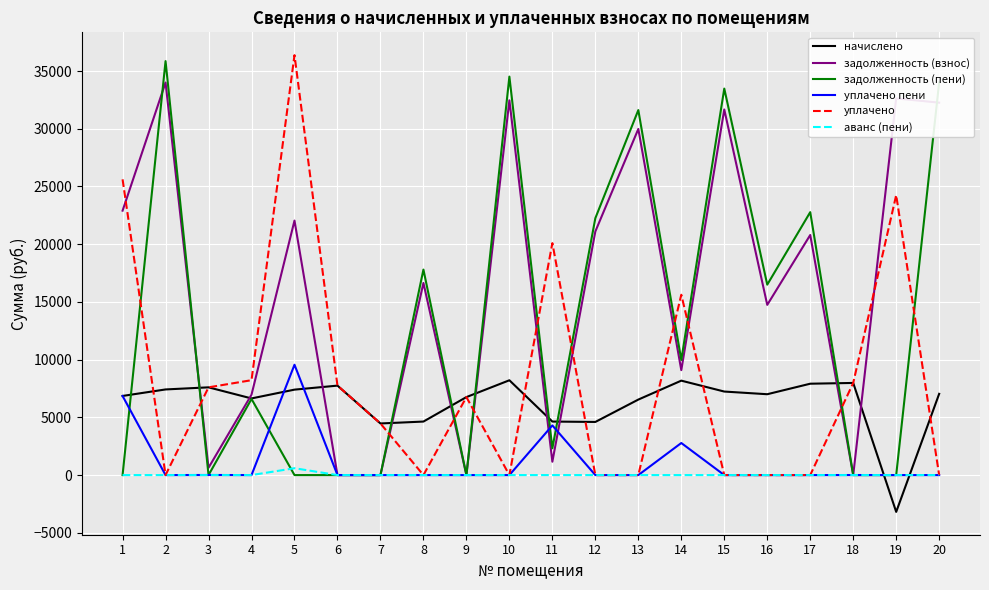

True or false: задолженность (пени) and уплачено cross at least once.

True